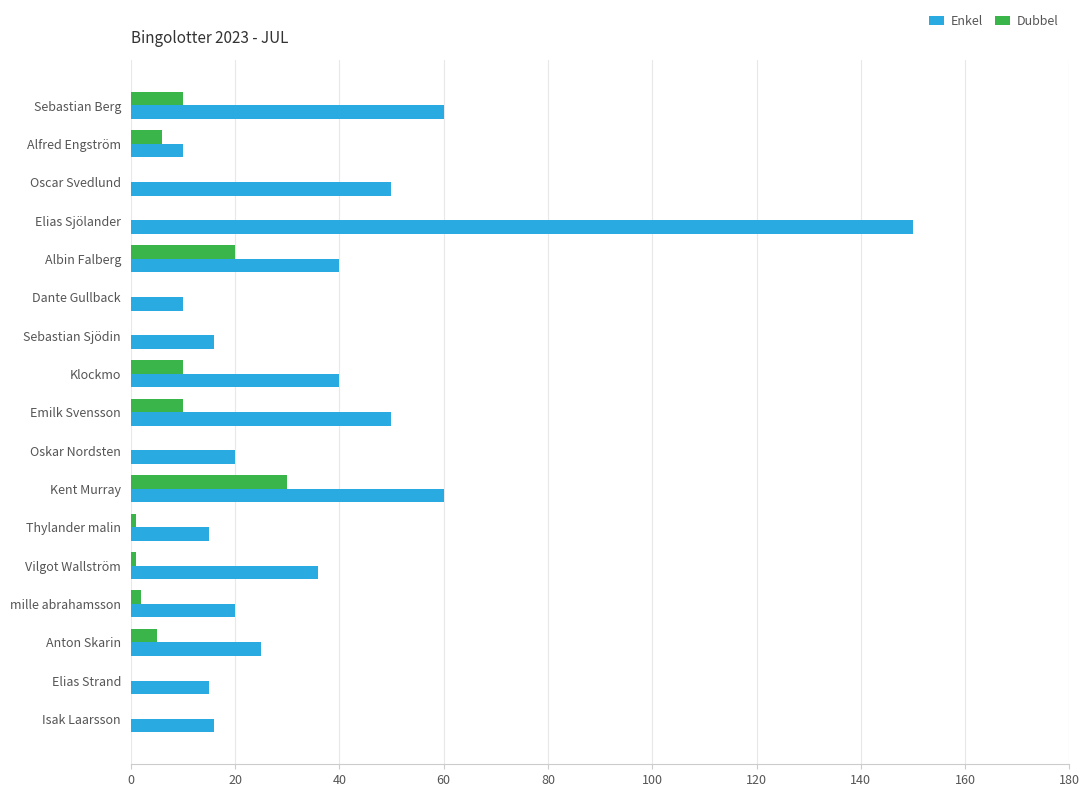

True or false: Dubbel has a value of 0 at Oscar Svedlund.

True